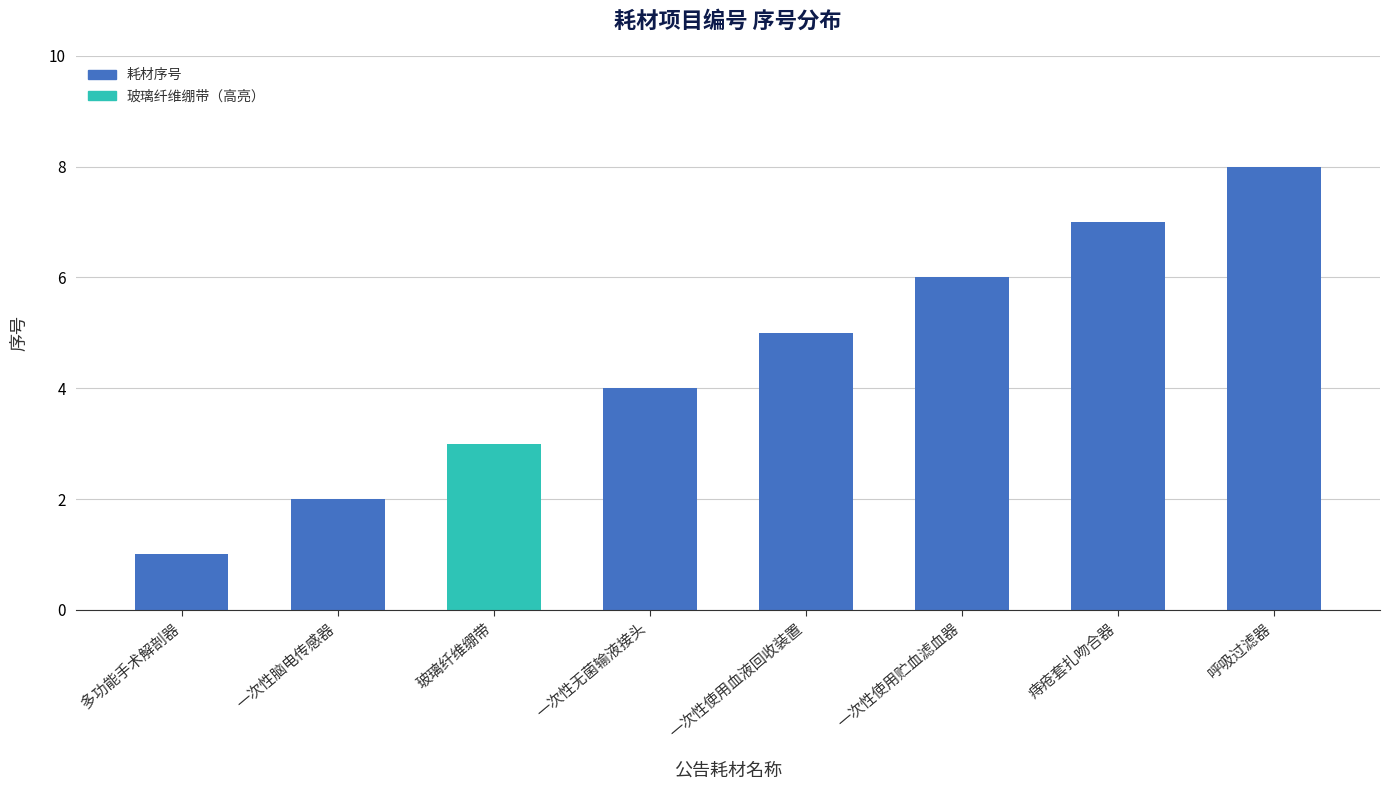

How many values are below 5?

4